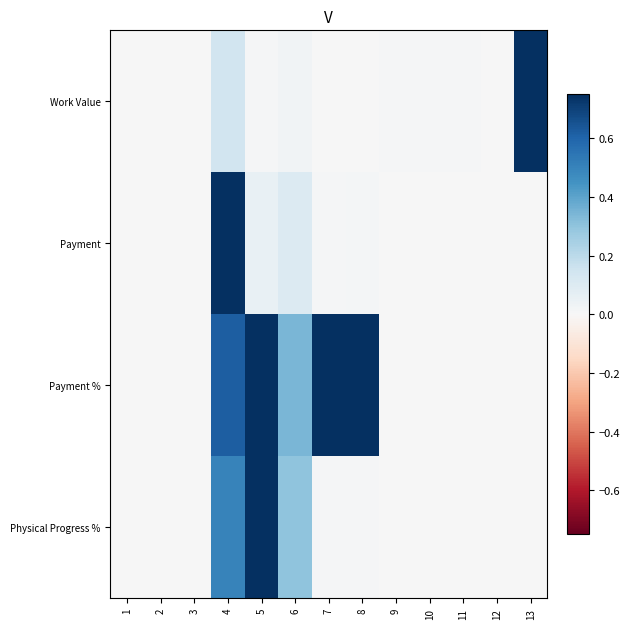

At how many categories does at least one series exceed 0?

13